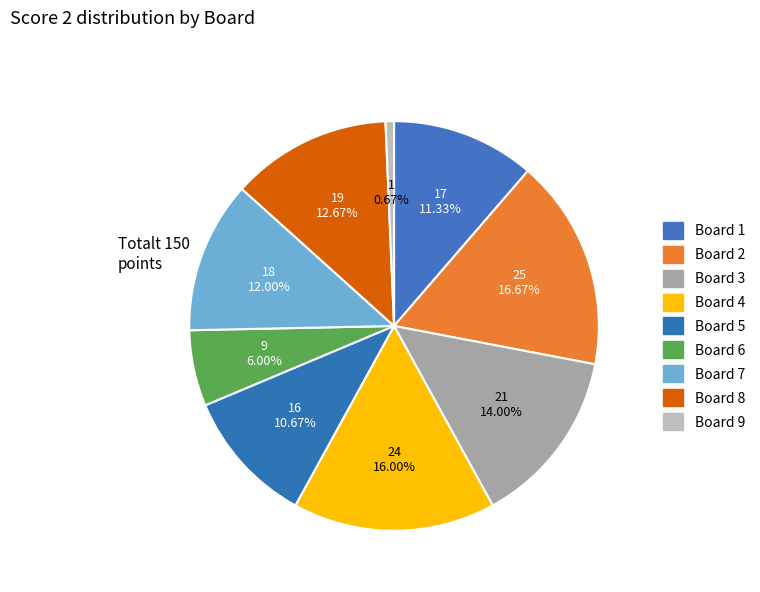

To the nearest percent, what portion does Board 2 represent?

17%